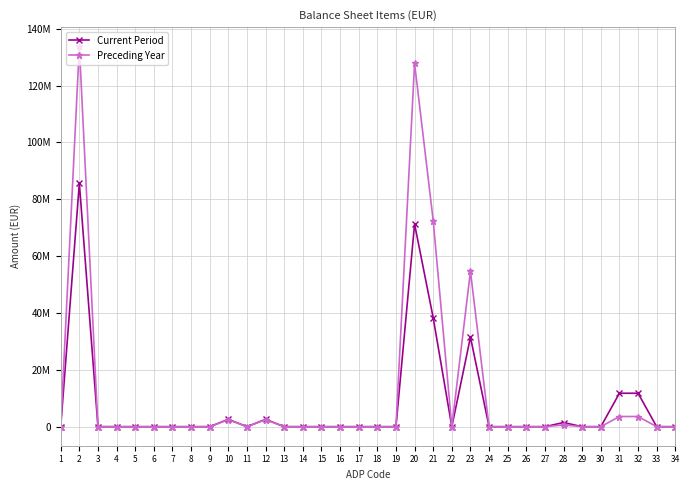

Does the chart have visible grid lines?

Yes